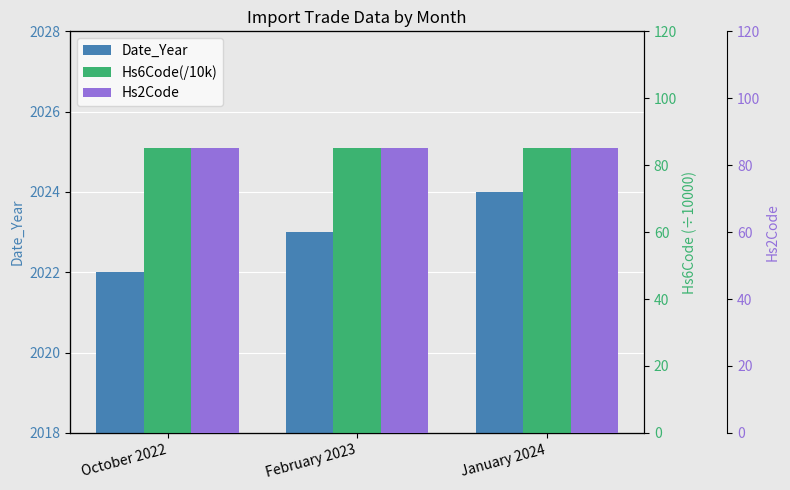

What is the value of the Hs2Code bar at the 2nd from the left?

85.0